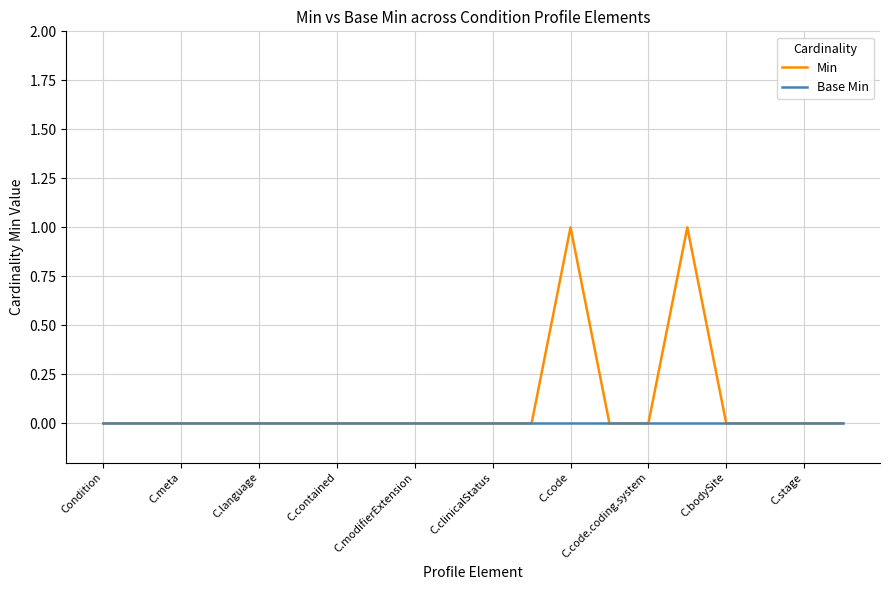

Rank the series by their average value, from lowest to highest.

Base Min, Min